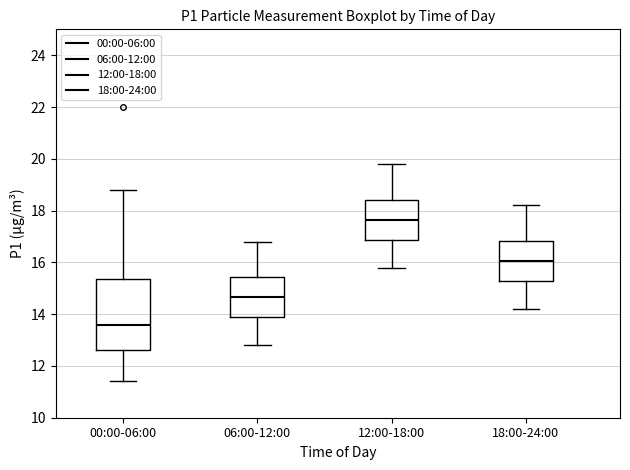

Where does the median line of the box for 12:00-18:00 sit on the y-axis? The values are not printed on the chart, so give them approximately, as read against the axis.

17.6